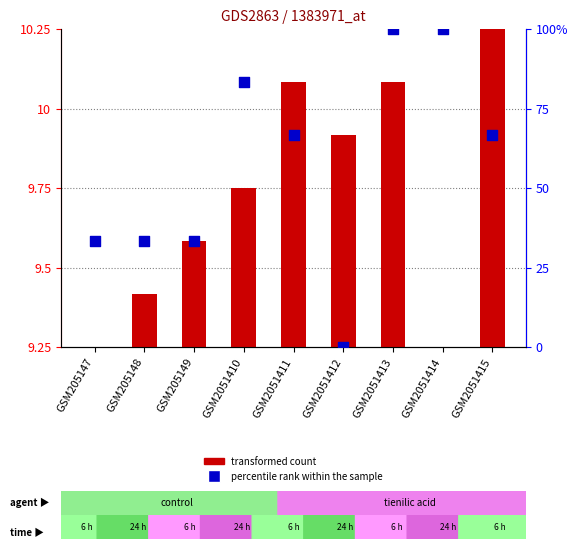

Which series reaches the maximum Y coordinate?

percentile rank within the sample